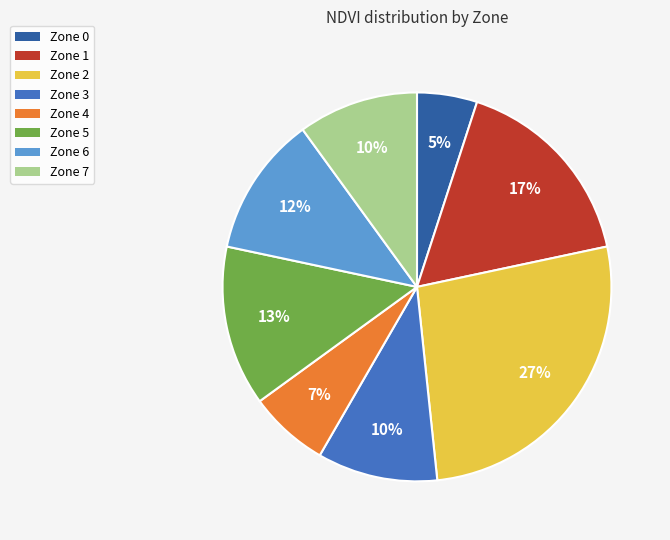

The Zone 0 slice represents 10% of the pie. True or false?

False